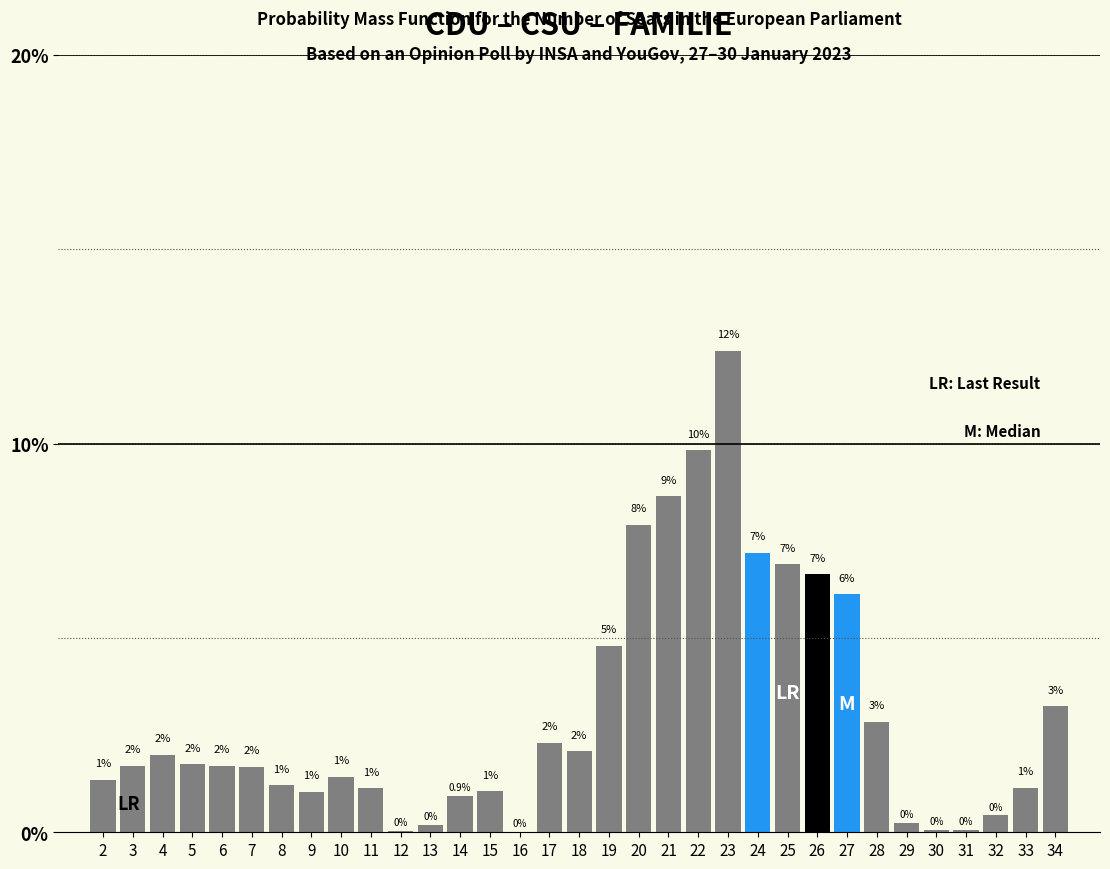

Between 10 and 23, which is larger?

23